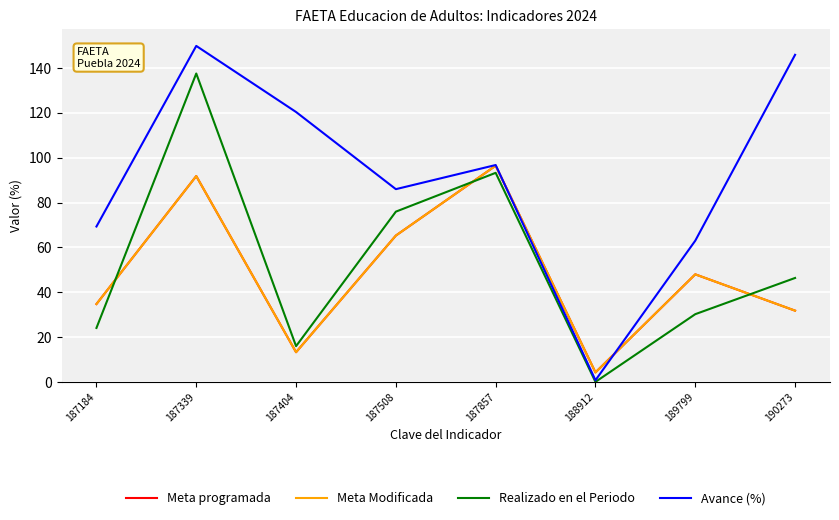

Where is Avance (%) nearest to the value 75?

187184